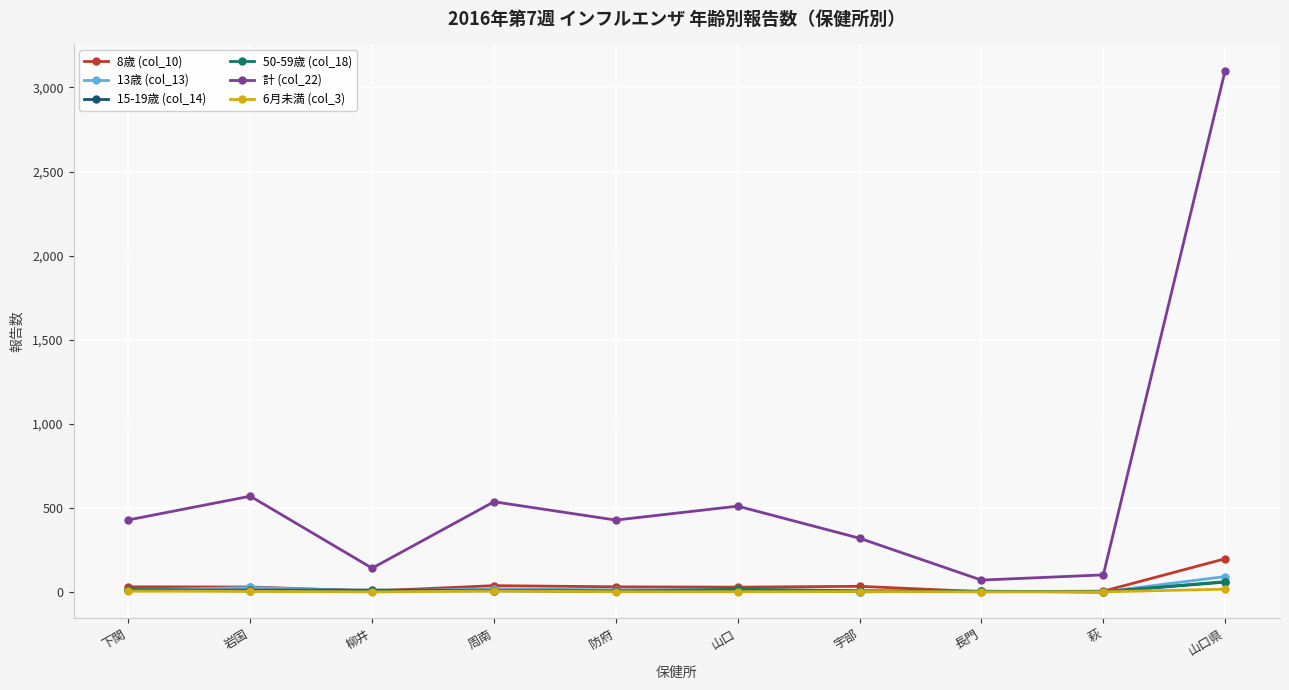

True or false: 計 (col_22) and 13歳 (col_13) intersect in this chart.

False